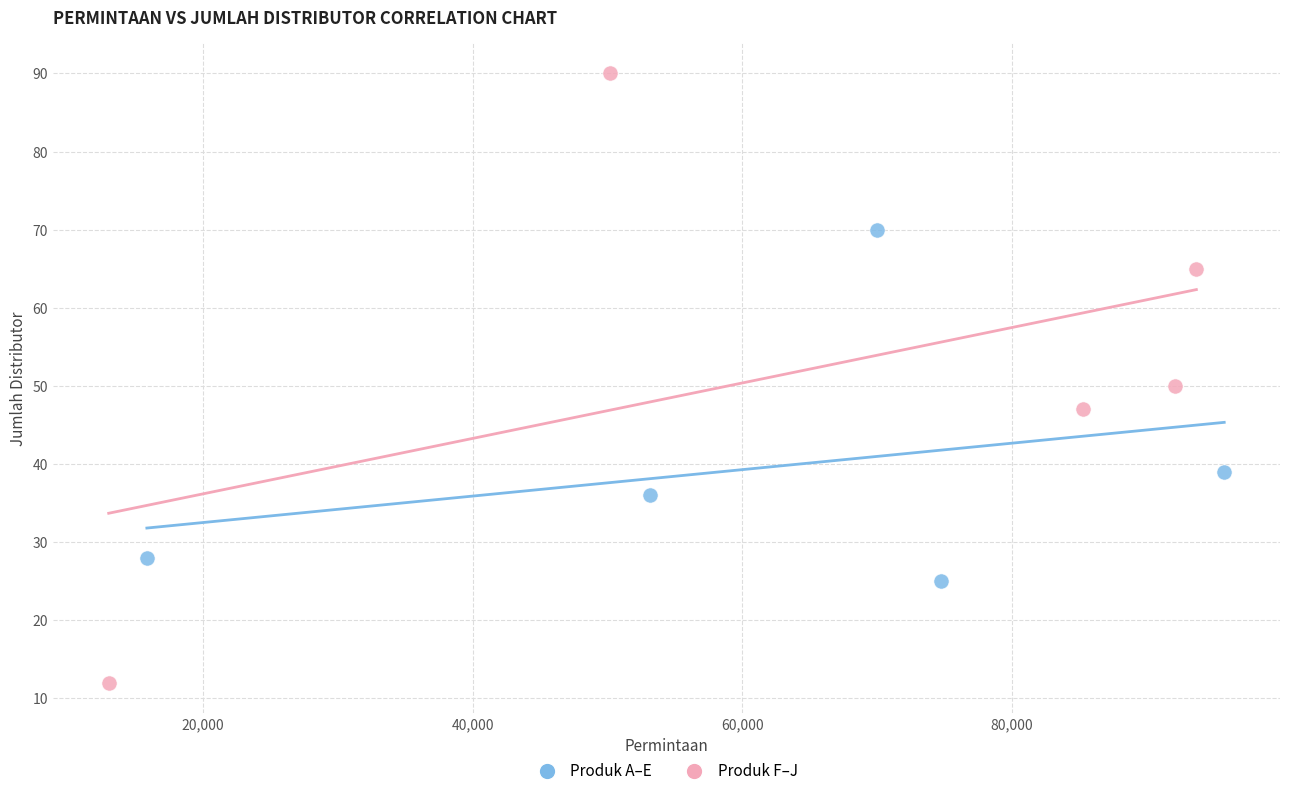

Which series reaches the maximum Y coordinate?

Produk F–J